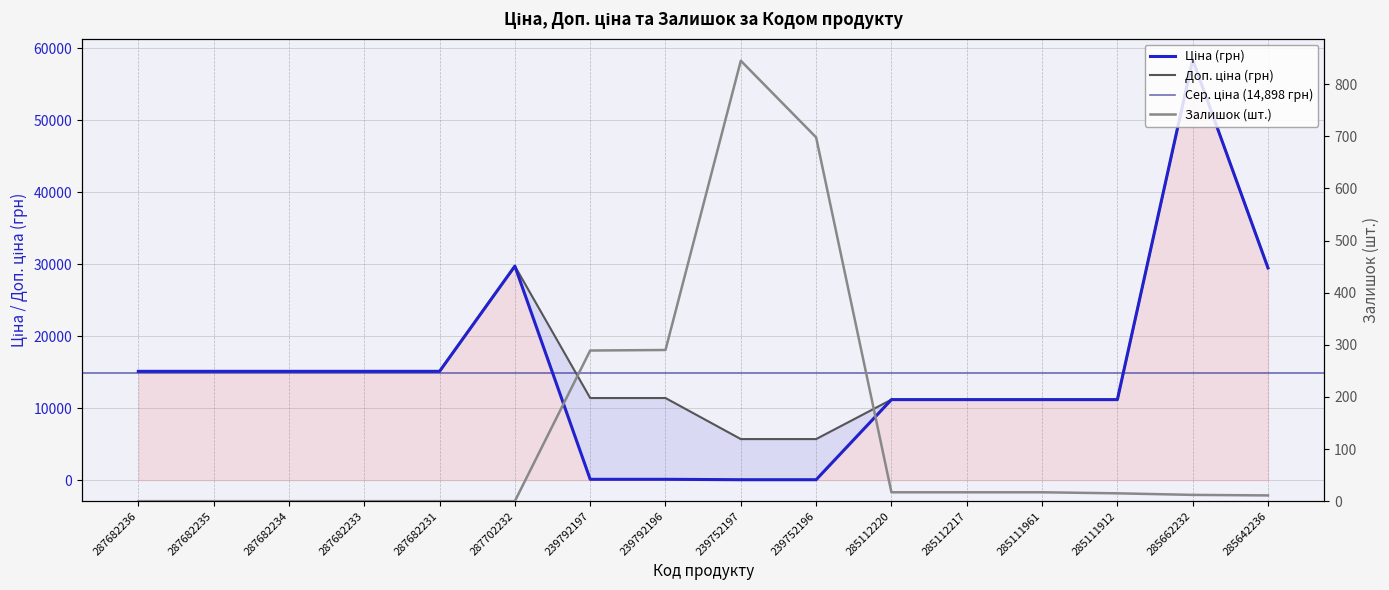

At which category is the sum across all series the highest?

285662232